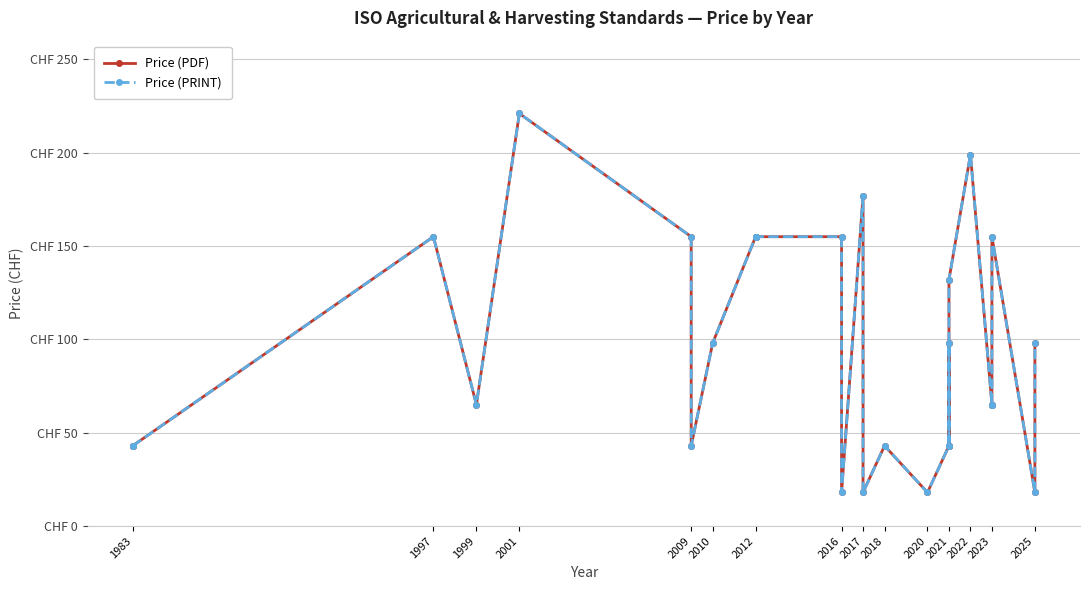

True or false: Price (PRINT) and Price (PDF) cross at least once.

False